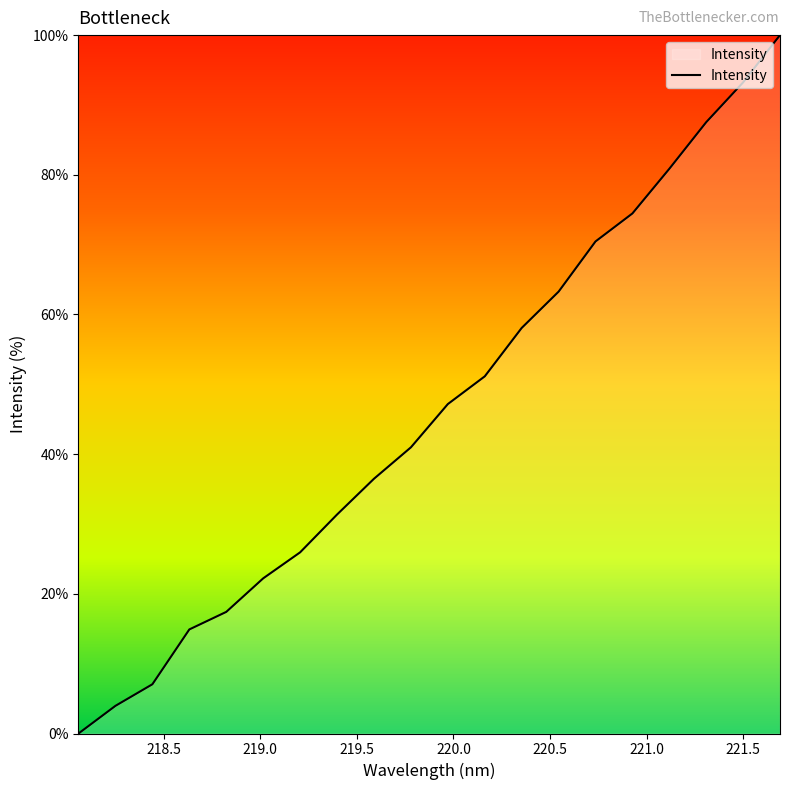

How many lines are shown in the chart?

1